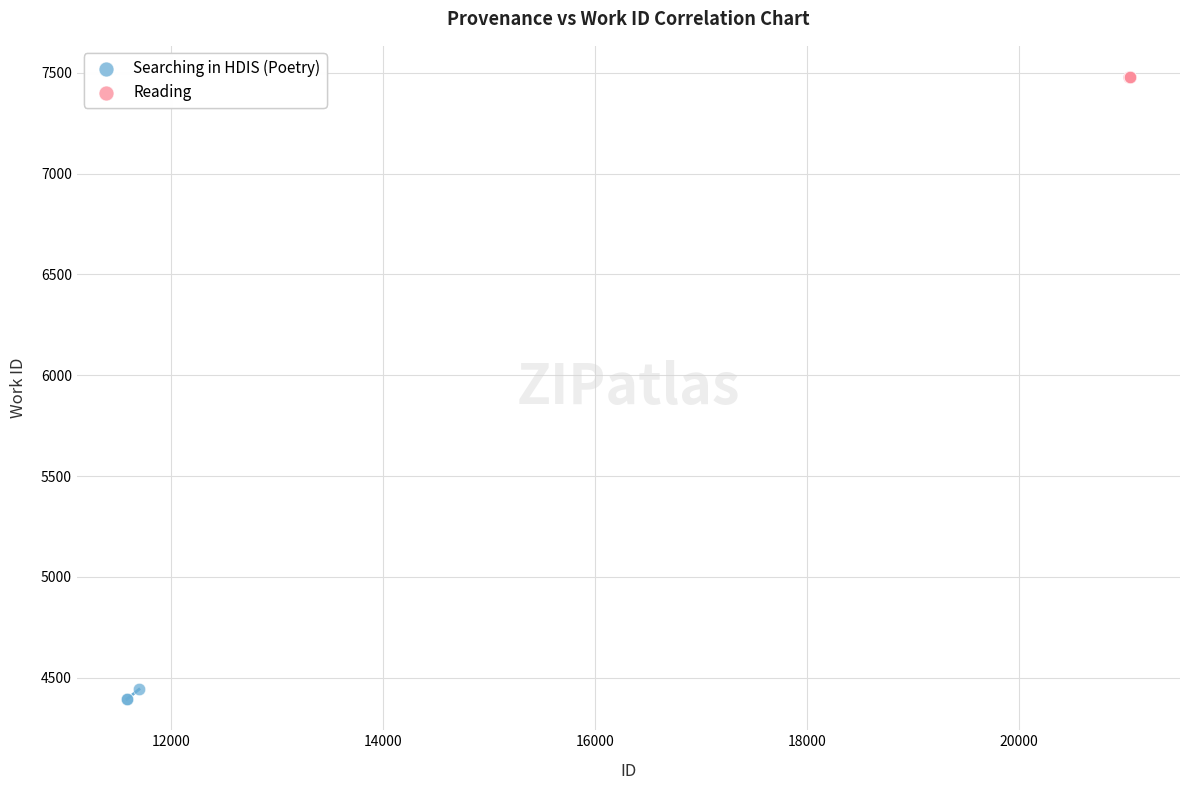

Which series contains the lowest Y value?

Searching in HDIS (Poetry)